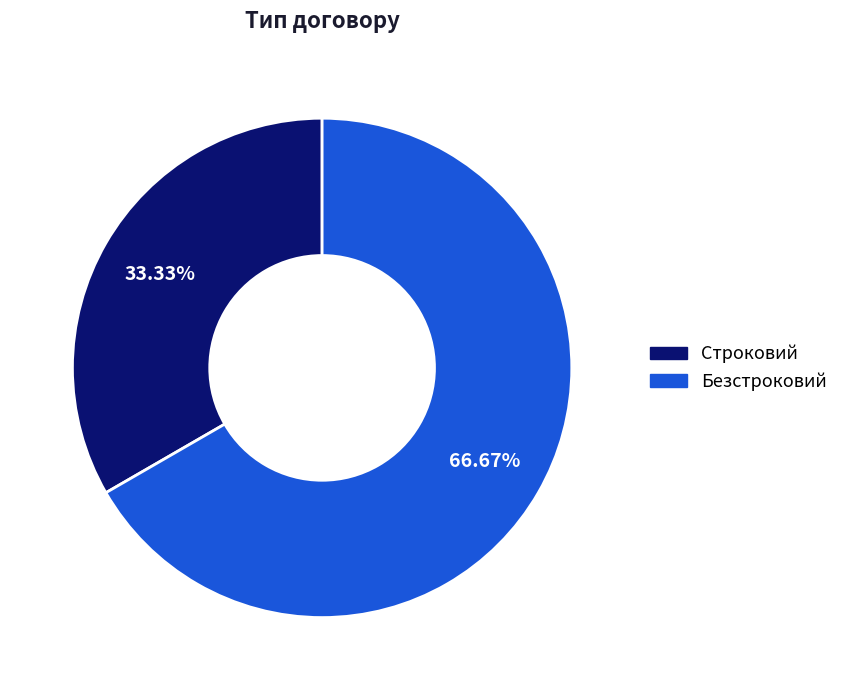

True or false: Строковий accounts for 28% of the total.

False